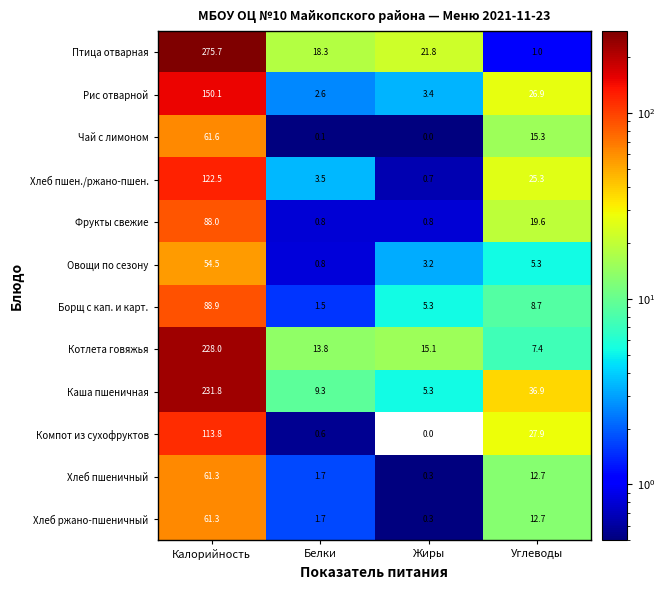

Which series changed the most between Калорийность and Жиры?

Птица отварная